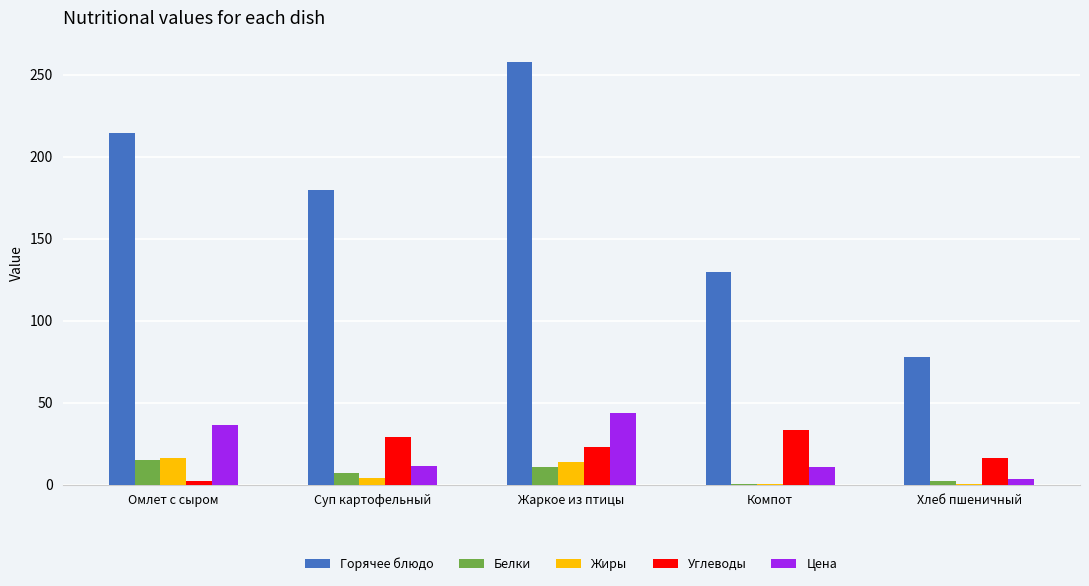

Between Омлет с сыром and Жаркое из птицы, which series saw the biggest shift?

Горячее блюдо